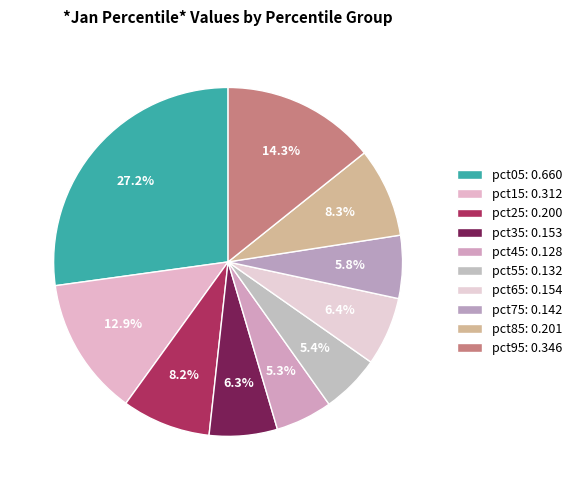

True or false: pct15 accounts for 13% of the total.

True